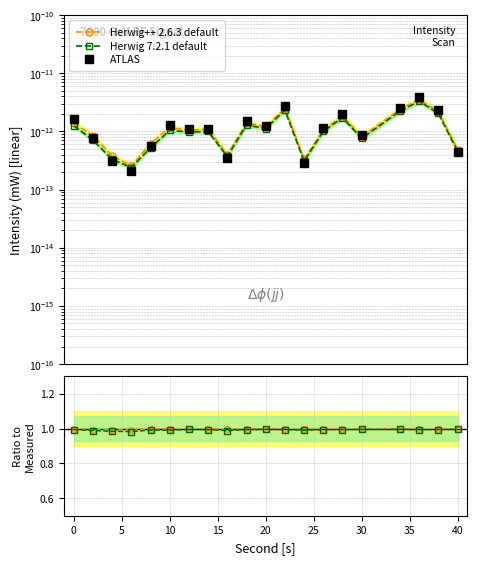

Does the chart have visible grid lines?

Yes